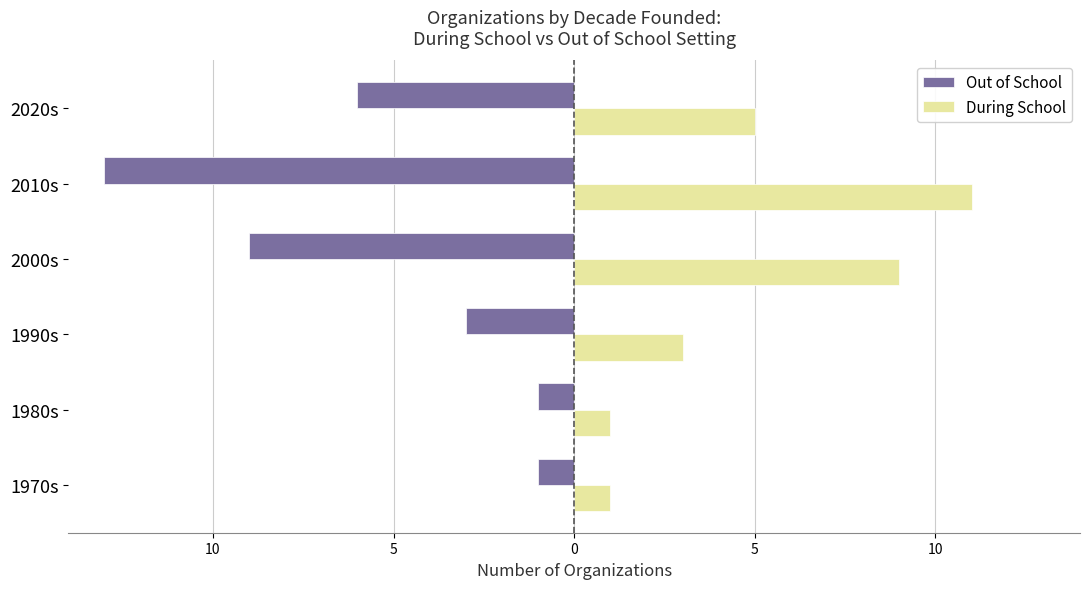

What is the minimum value shown in the chart?

-13